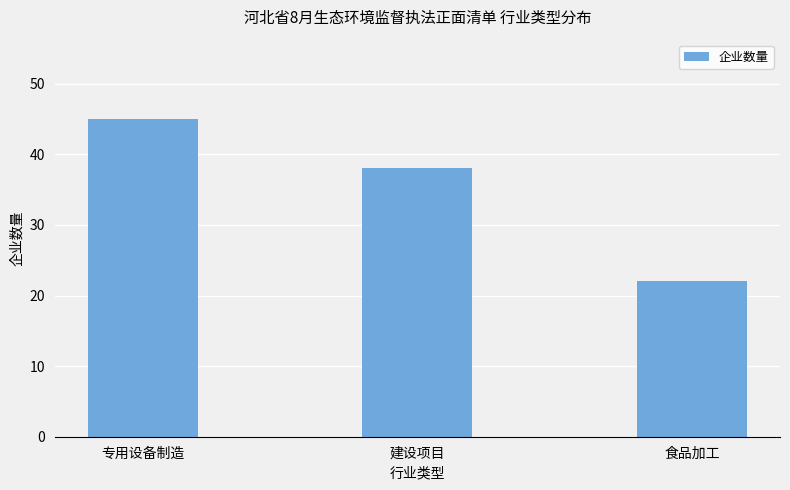

What is the sum of all values?

105